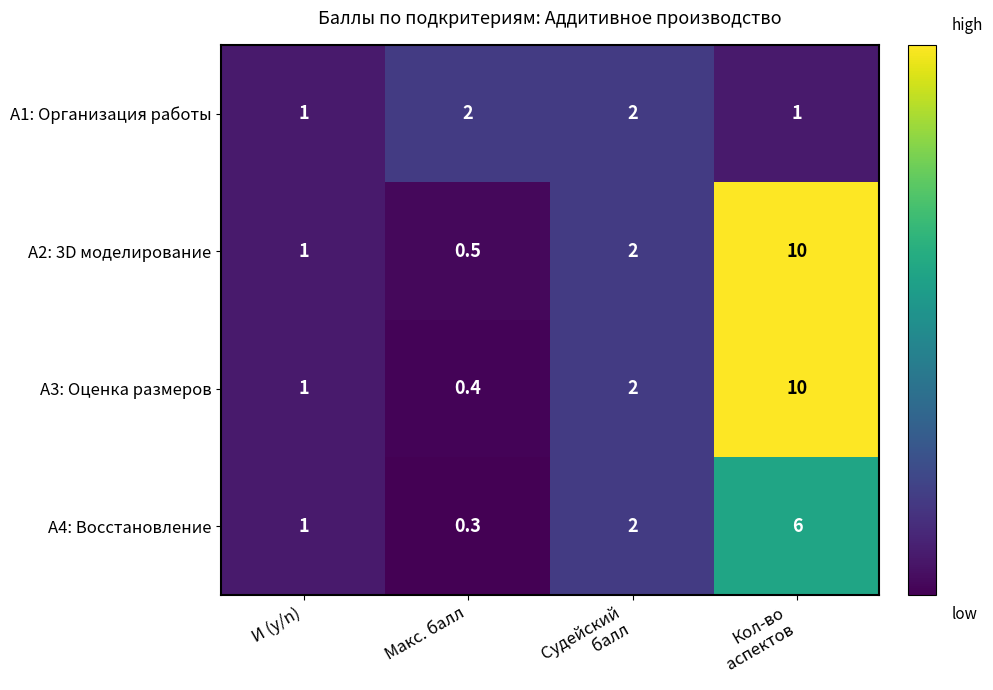

Which series has the widest spread of values?

А3: Оценка размеров